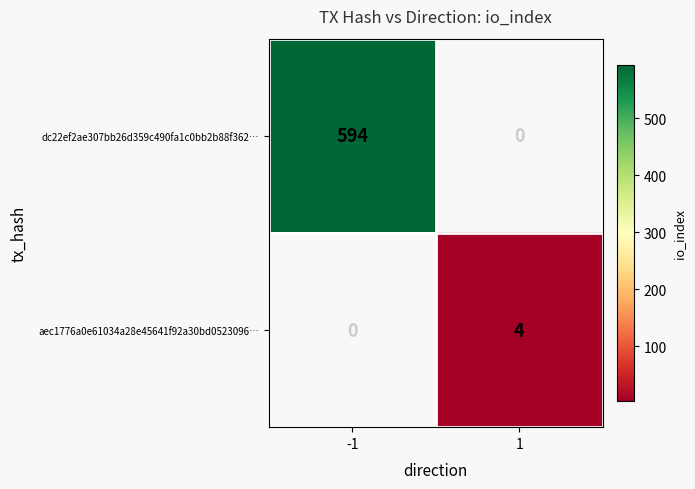

The dc22ef2ae307bb26d359c490fa1c0bb2b88f362… series shows 916.7 at -1. True or false?

False